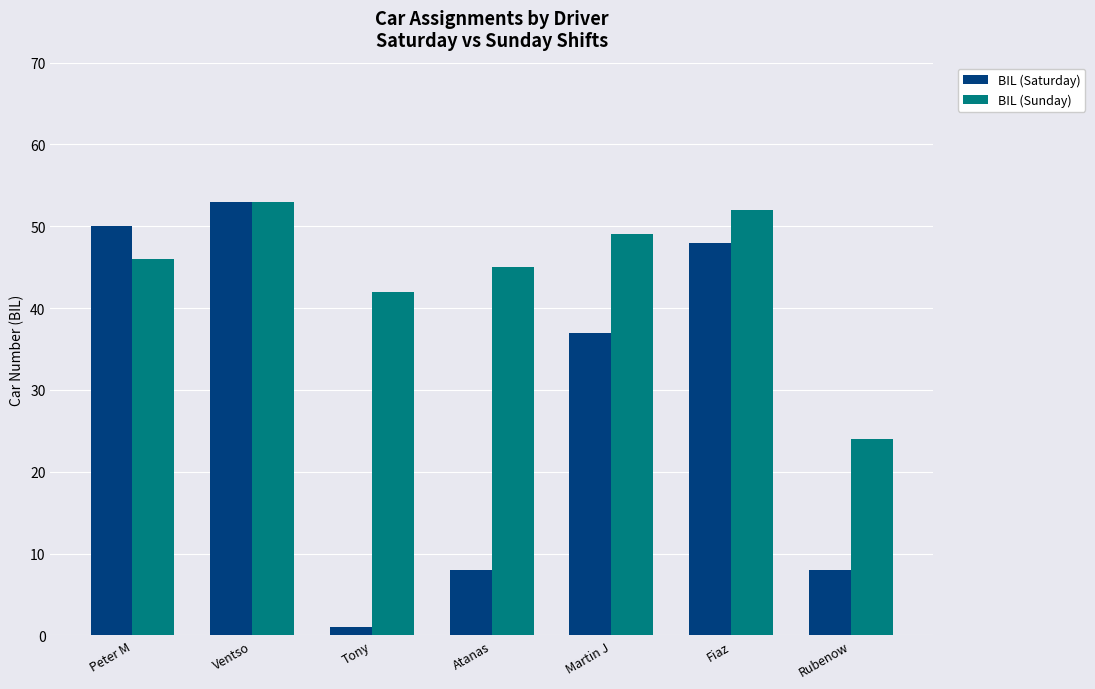

What is the sum of all BIL (Sunday) values?

311